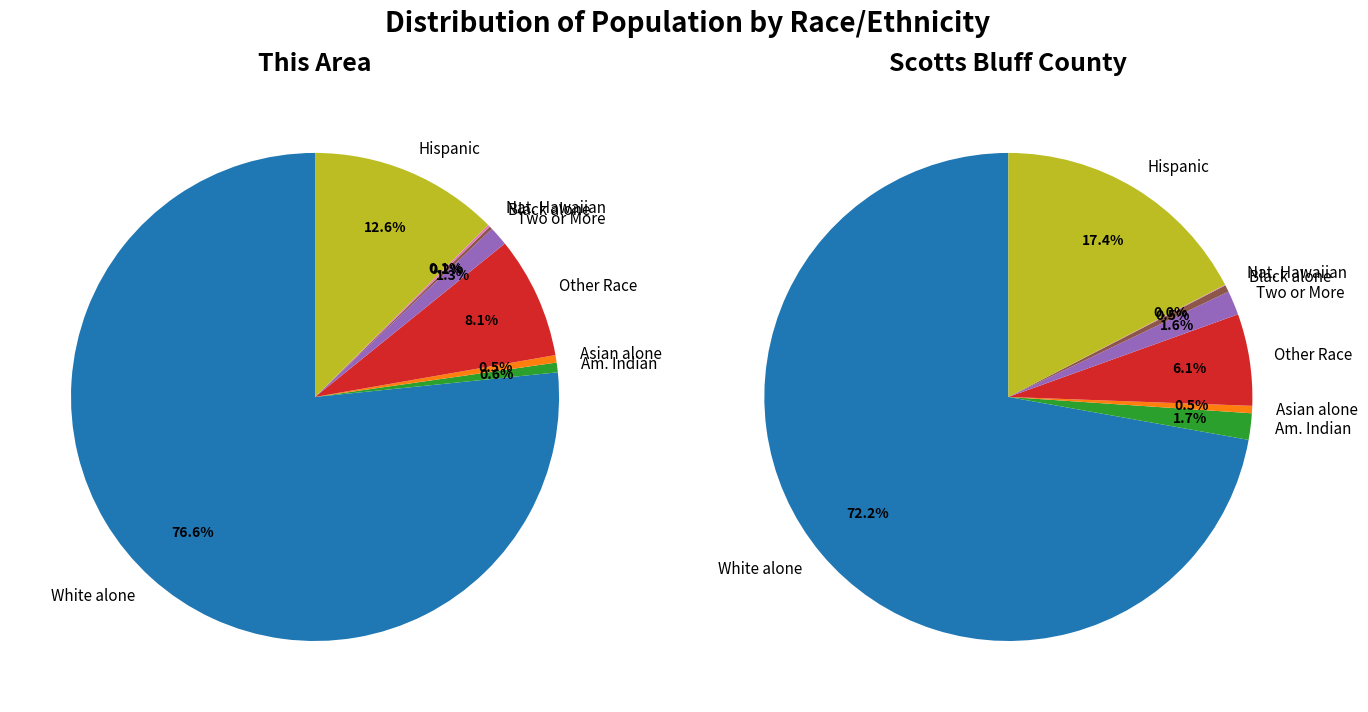

Which category has the biggest portion of the pie?

White alone